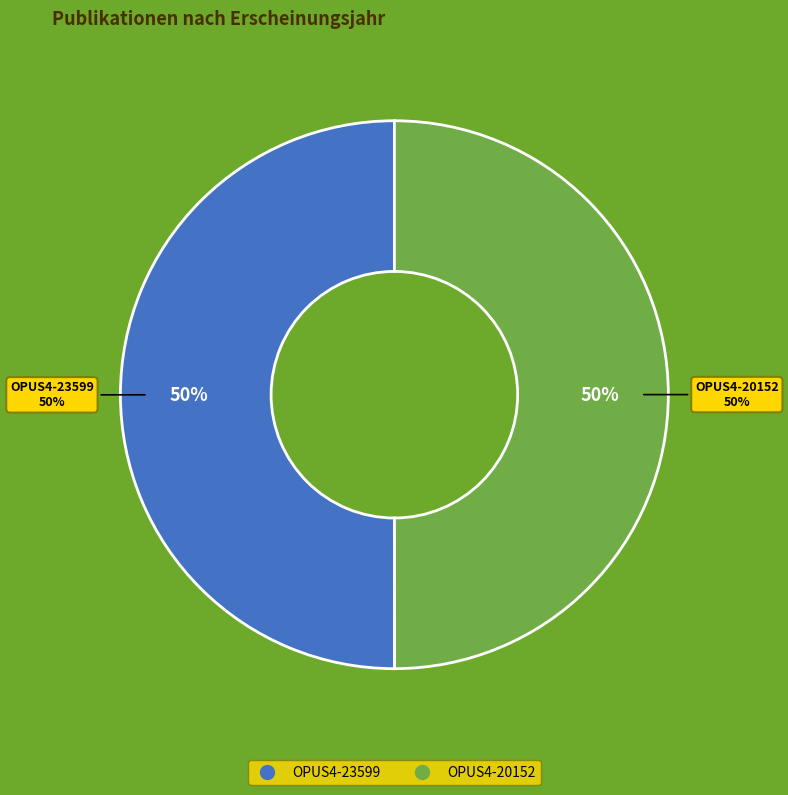

To the nearest percent, what is the combined percentage of OPUS4-20152 and OPUS4-23599?

100%